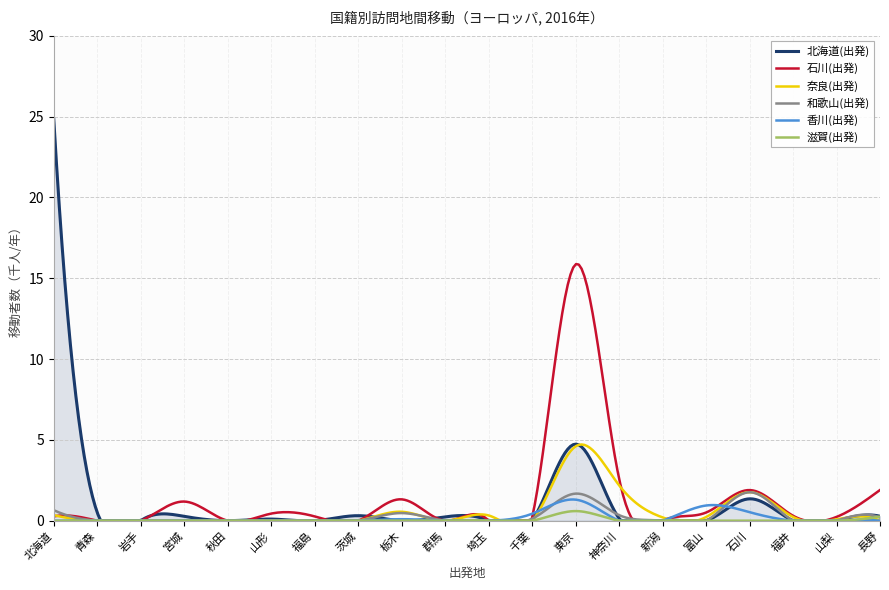

What is the difference between the second highest and second lowest values in the 石川(出発) series?

15.8